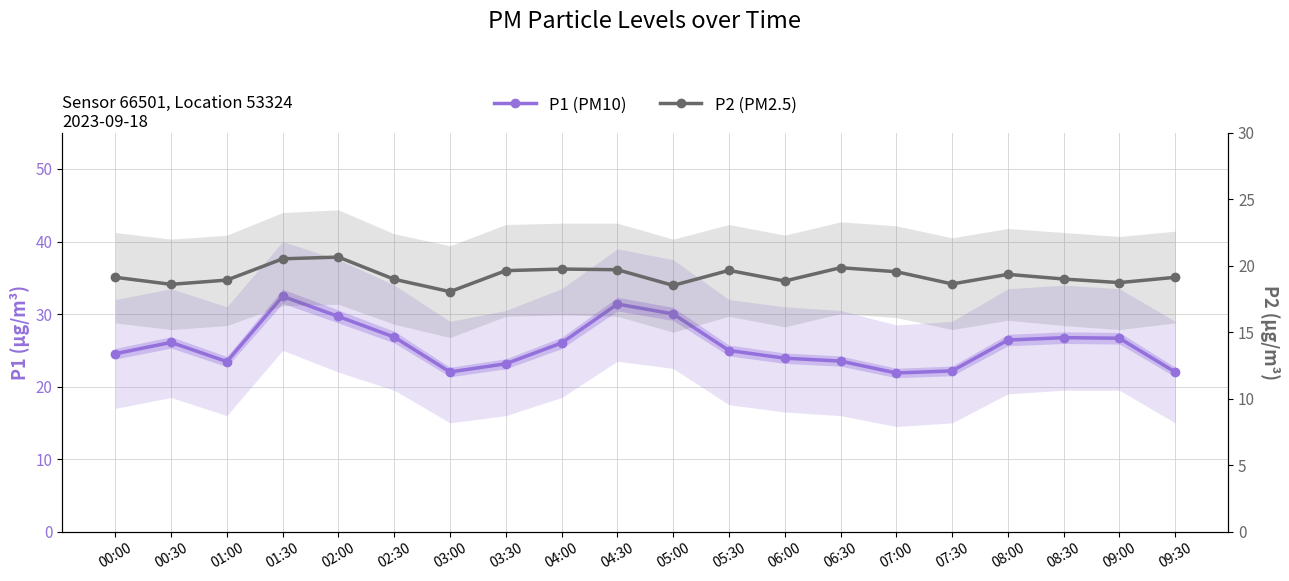

Where is the first local maximum for P1 (PM10)?

00:30